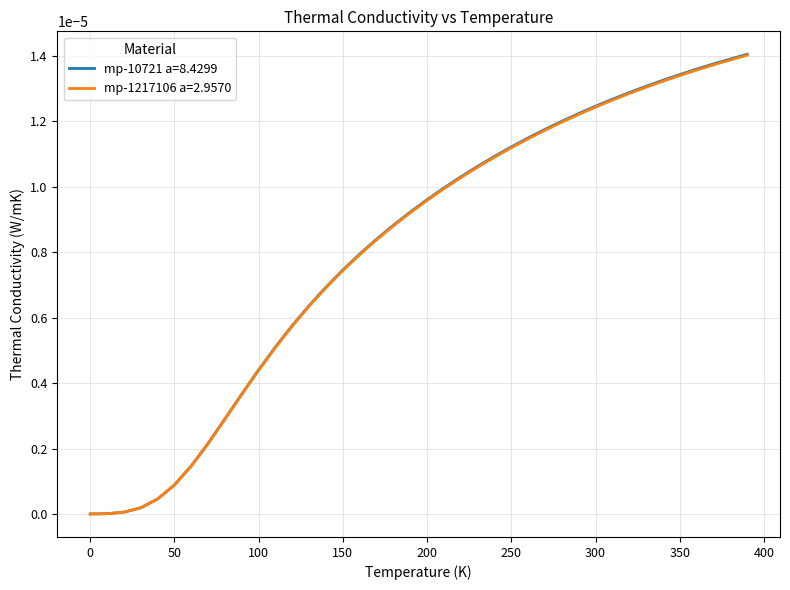

After their last crossing, which series has the higher values: mp-1217106 a=2.9570 or mp-10721 a=8.4299?

mp-10721 a=8.4299